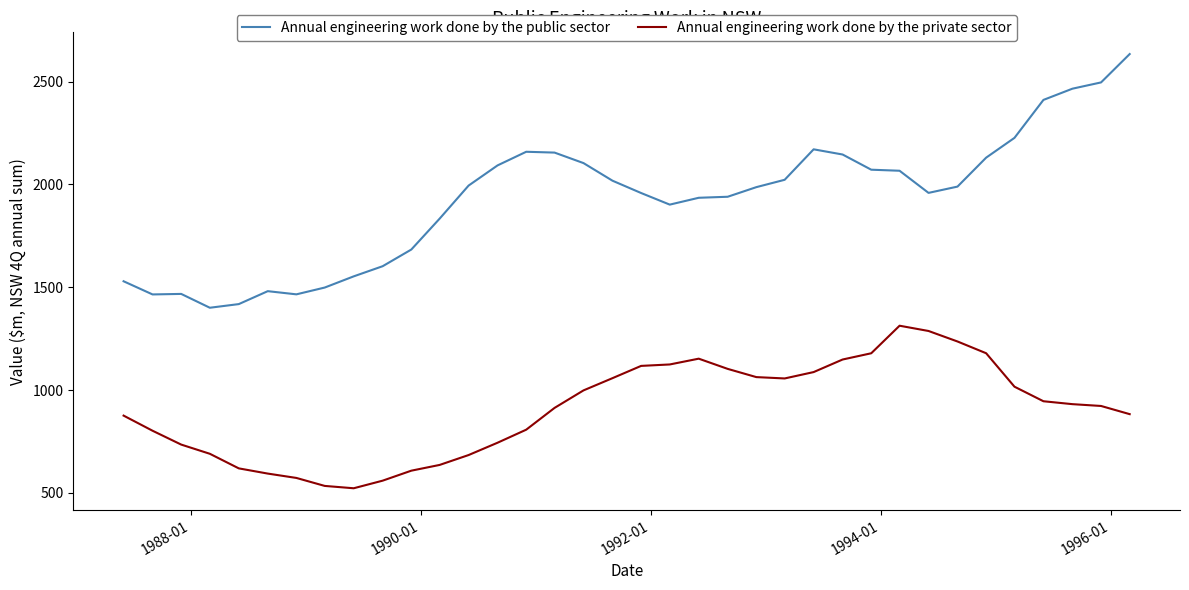

Rank the series by their average value, from highest to lowest.

Annual engineering work done by the public sector, Annual engineering work done by the private sector